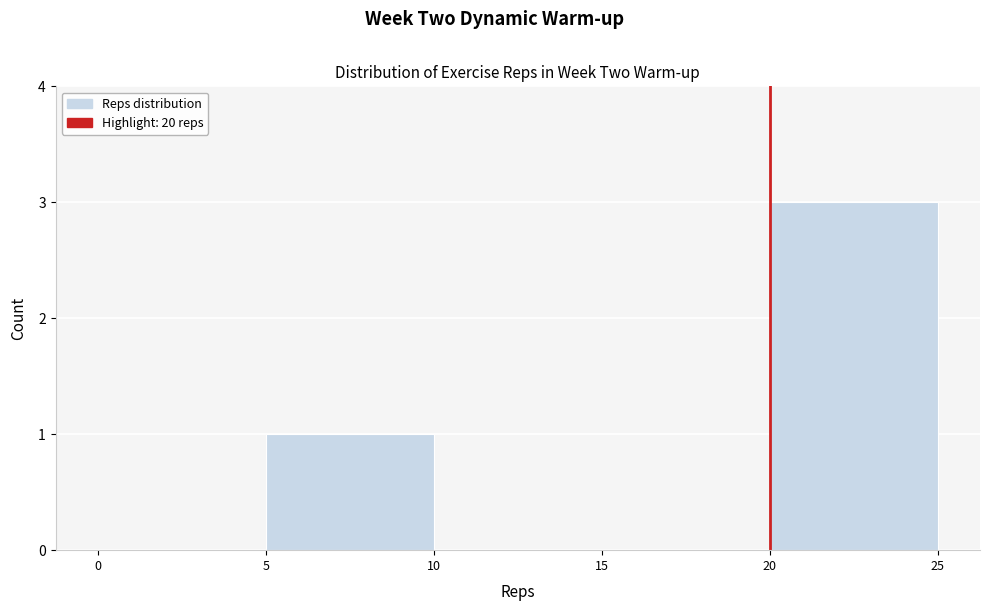

Which range on the x-axis has the tallest bar?

20 to 25